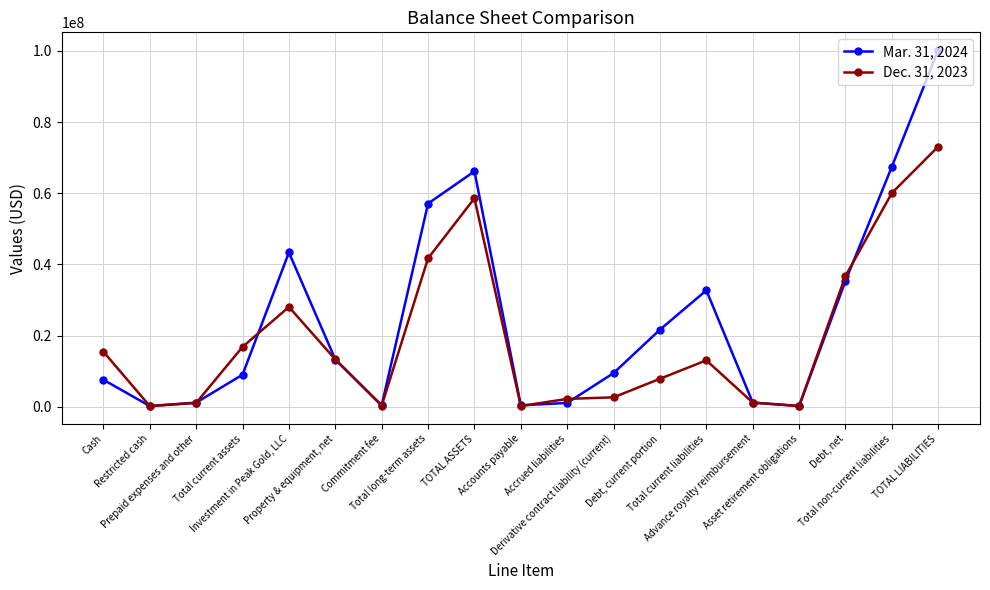

What is the value of the Mar. 31, 2024 point at the 10th from the left?

420850